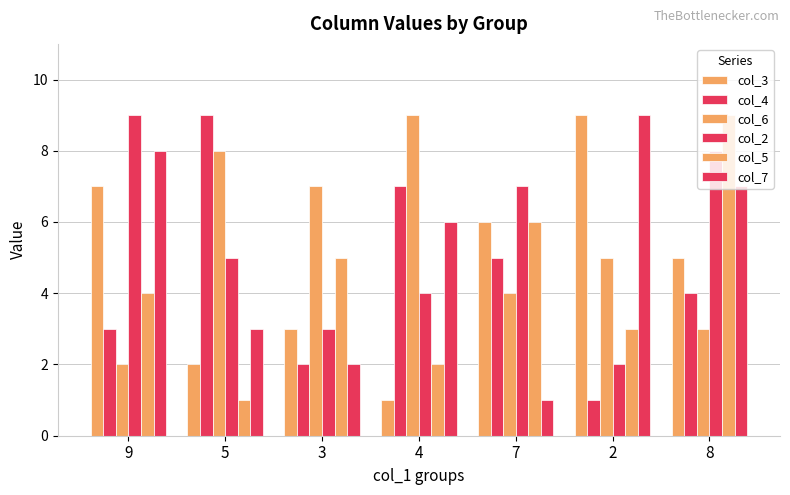

The value of col_5 at 5 is 0. True or false?

False